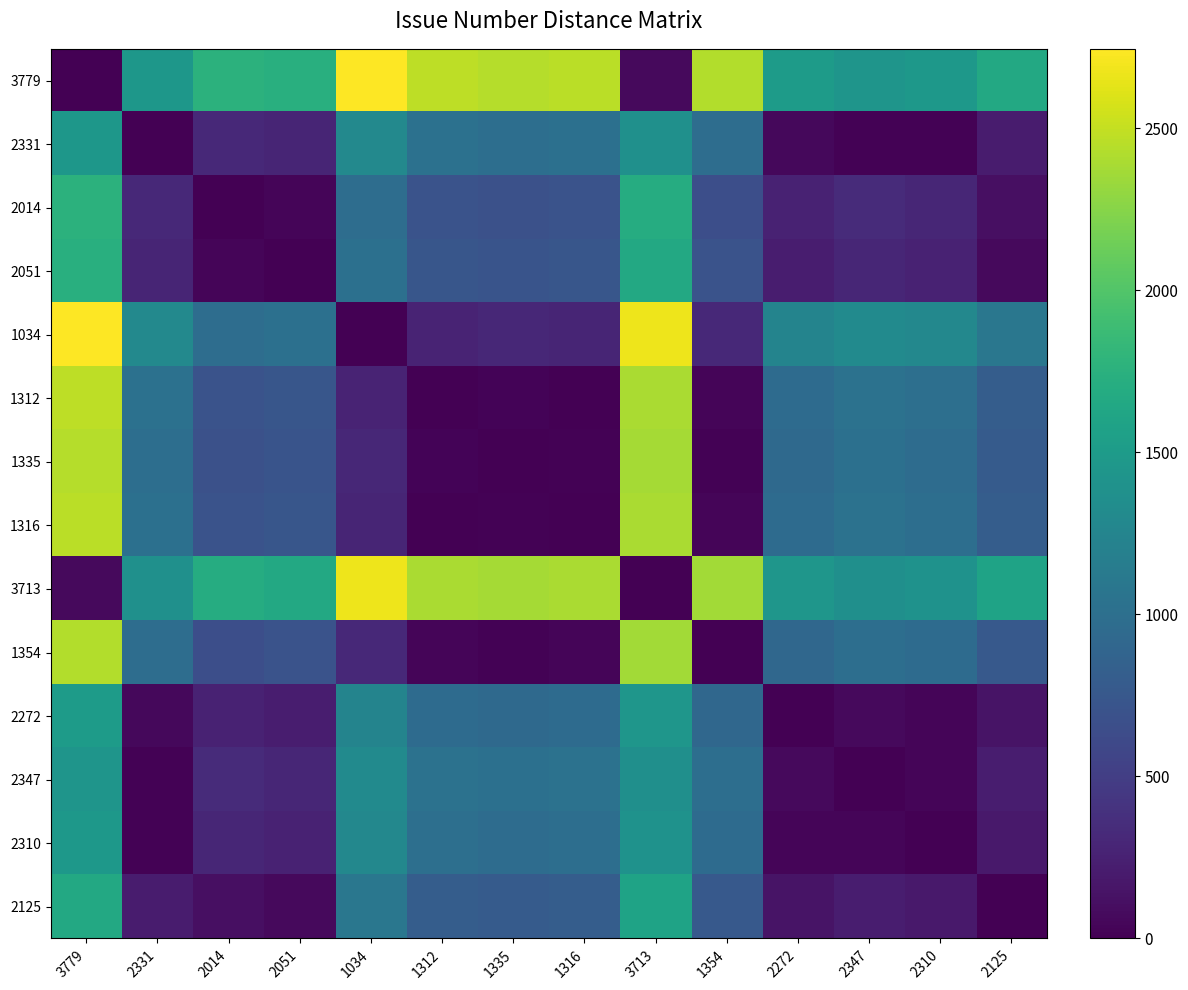

What is the spread (max minus min) of values at 1312?

2467